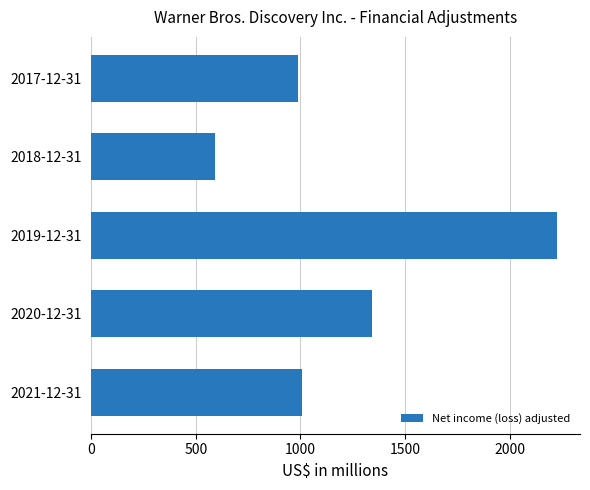

At which label is the value closest to 1409?

2020-12-31